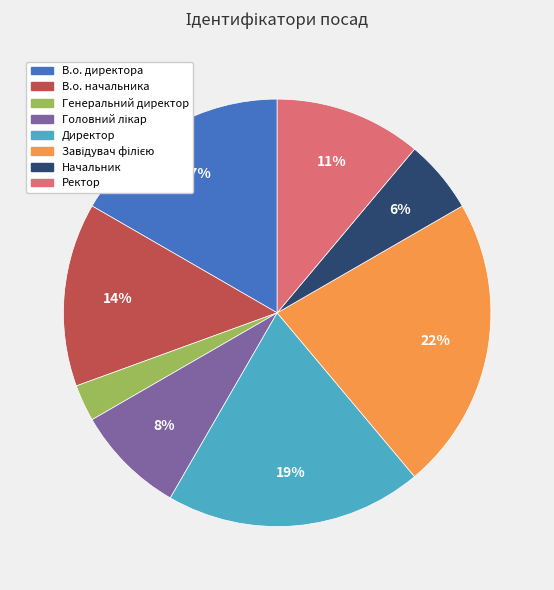

To the nearest percent, what is the difference between the В.о. директора and Ректор slice percentages?

6%